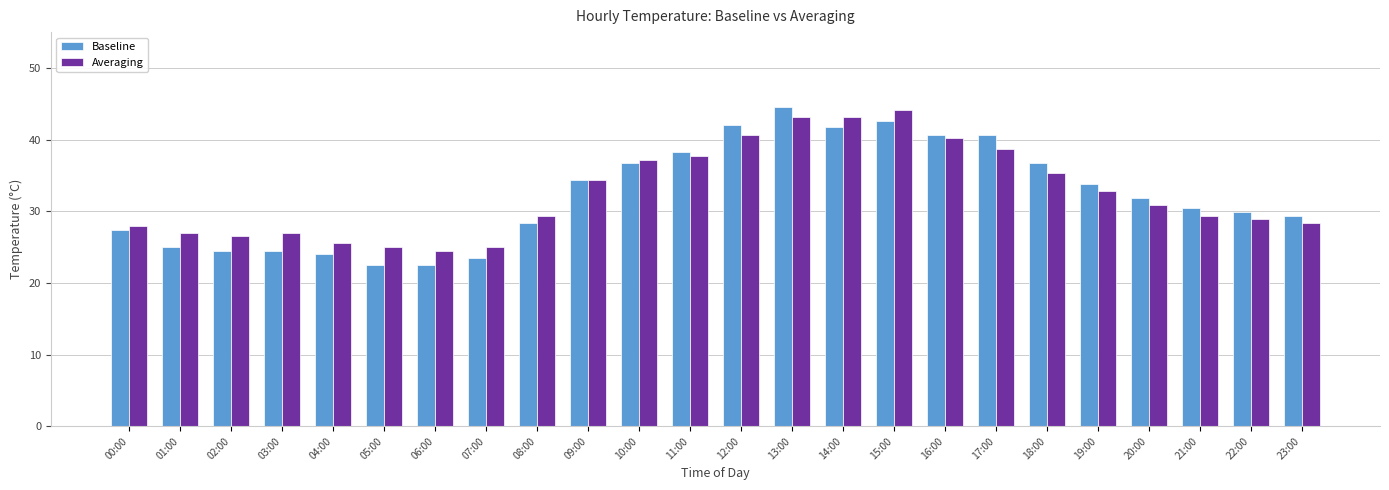

How many groups of bars are there?

24